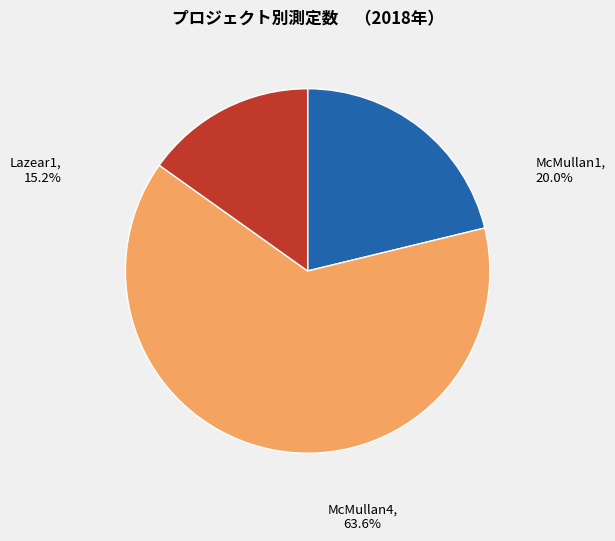

Is the sum of McMullan4 and McMullan1 greater than half?

Yes